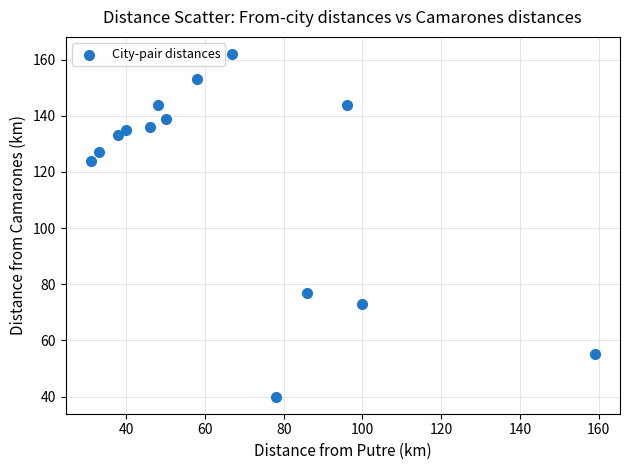

What is the range of Y values (max minus min)?

122